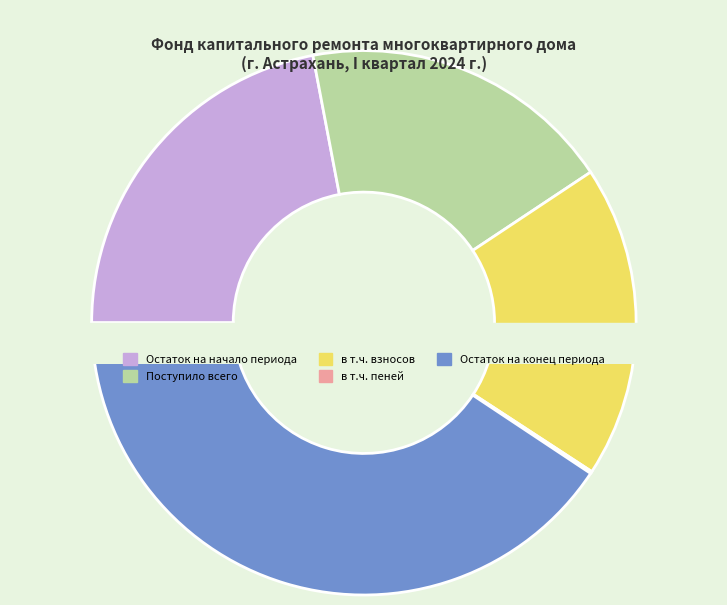

What percentage do Остаток на конец периода and Поступило всего together represent?

59.3%